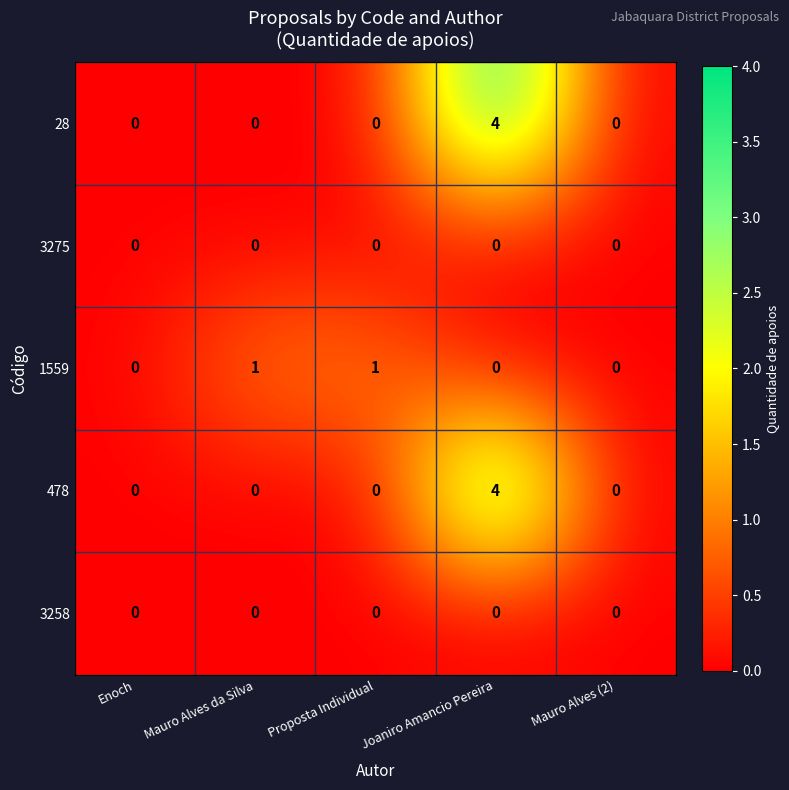

What is the spread (max minus min) of values at Joaniro Amancio Pereira?

4